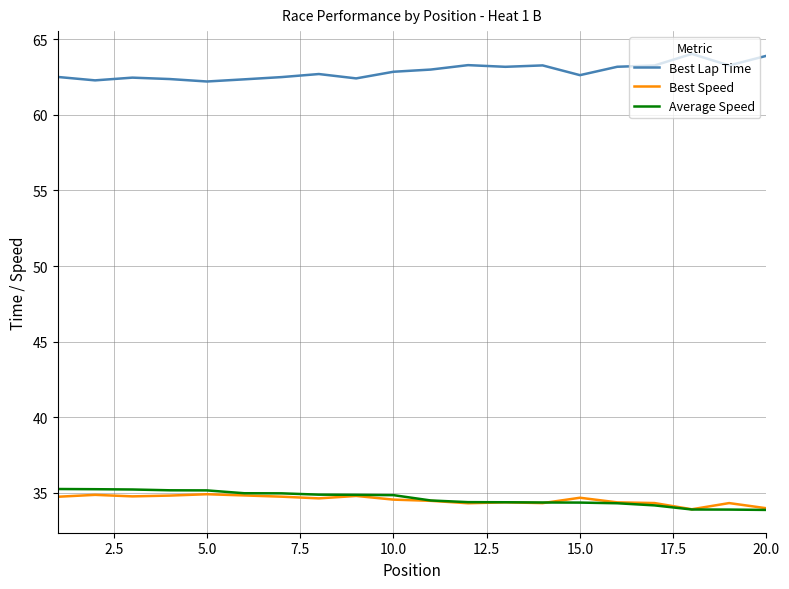

How many lines are shown in the chart?

3